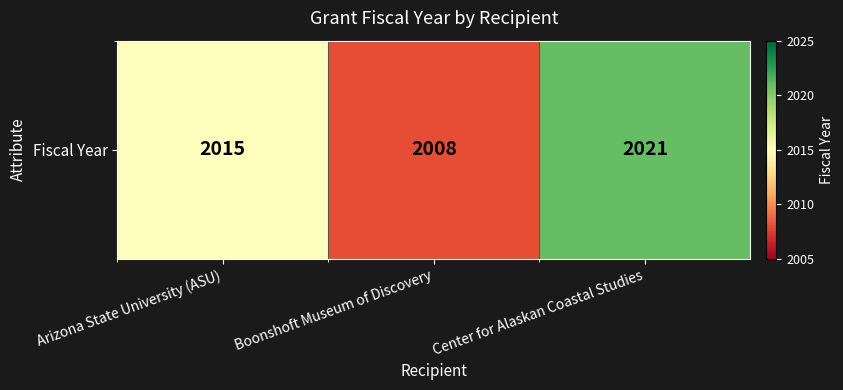

Reading left to right, transcribe all the data shown in this chart.

2015	2008	2021